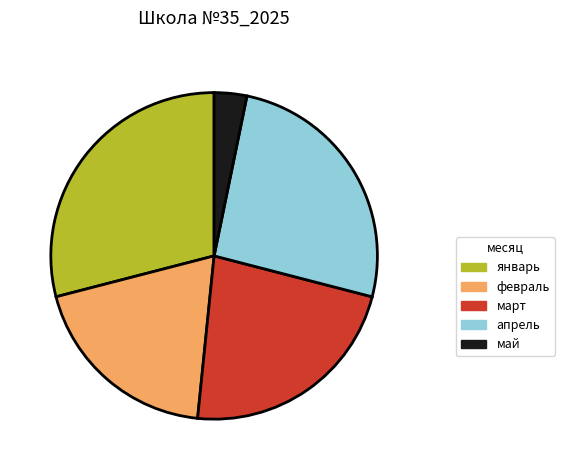

What is the ratio of the value at январь to the value at февраль?

1.5